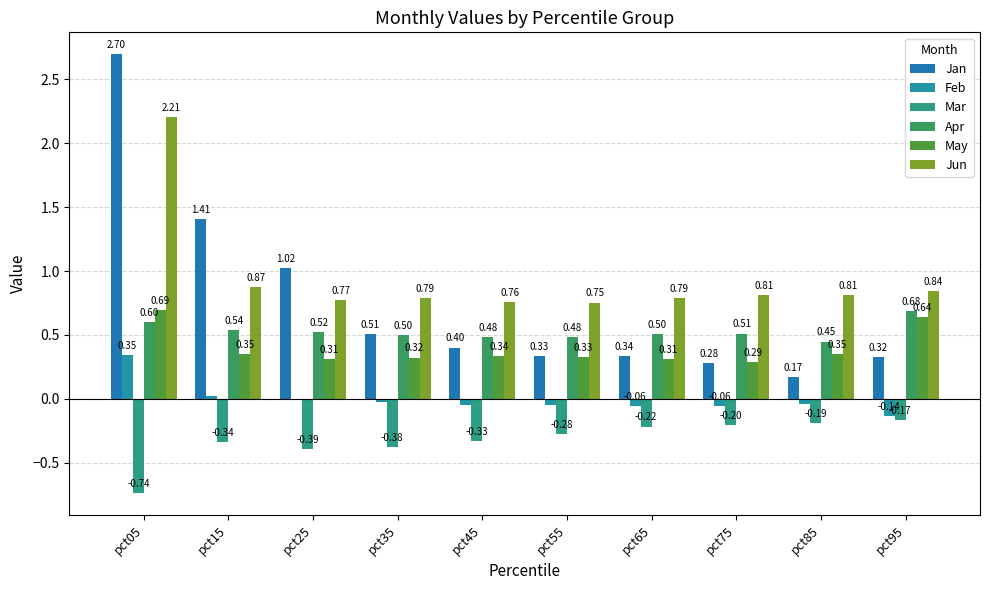

What is the sum of the Feb values at pct25 and pct65?

-0.1